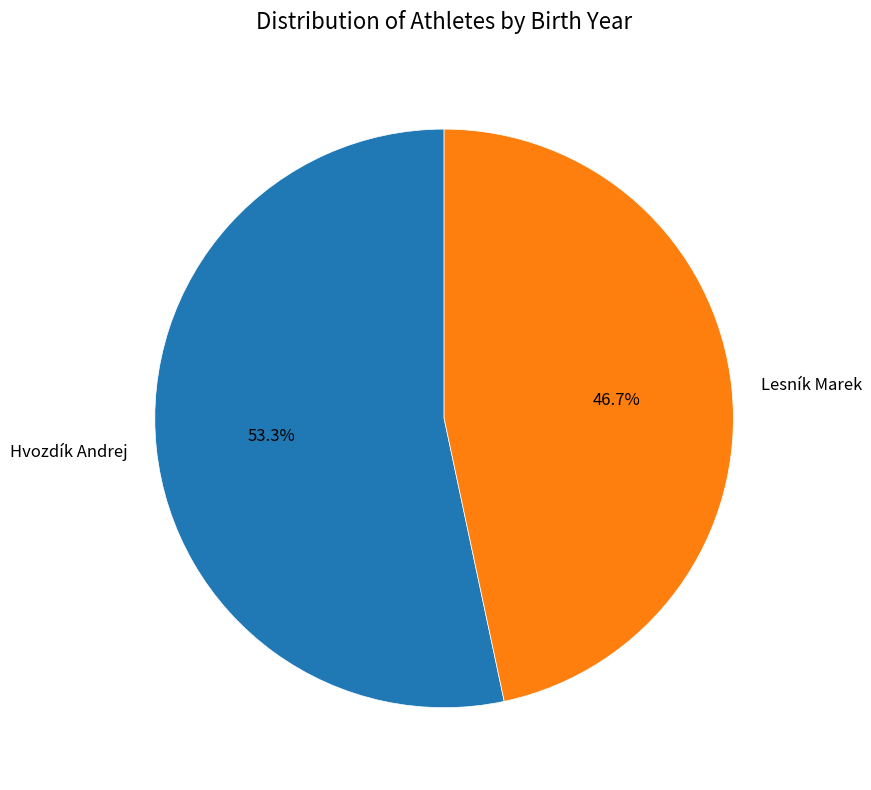

How many segments does this pie chart have?

2